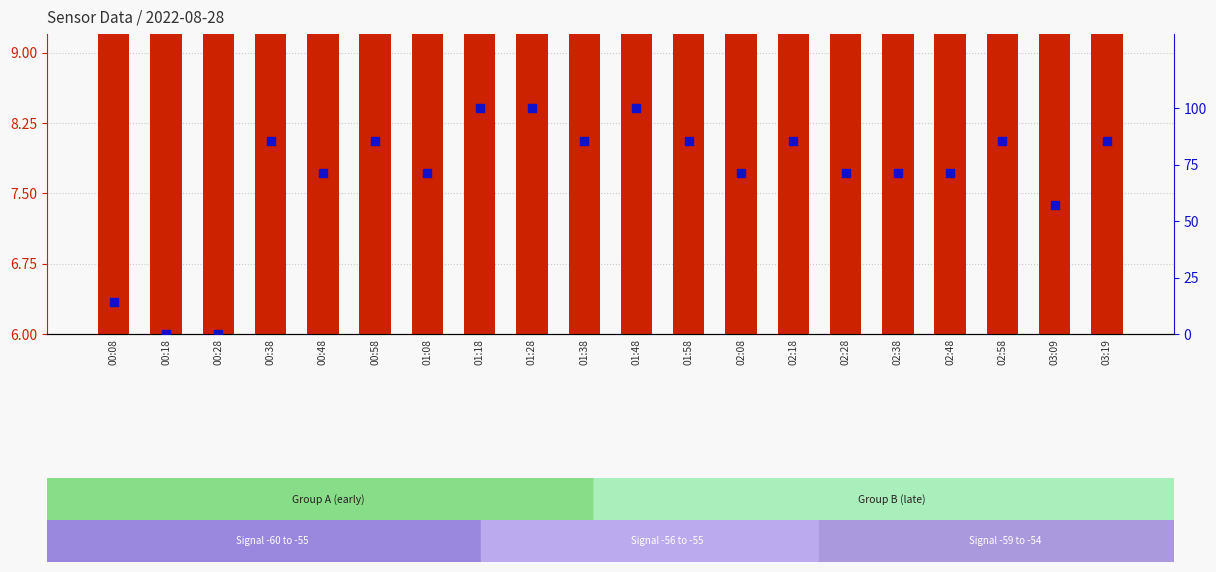

What are all the series names shown in the legend?

transformed count, percentile rank within the sample